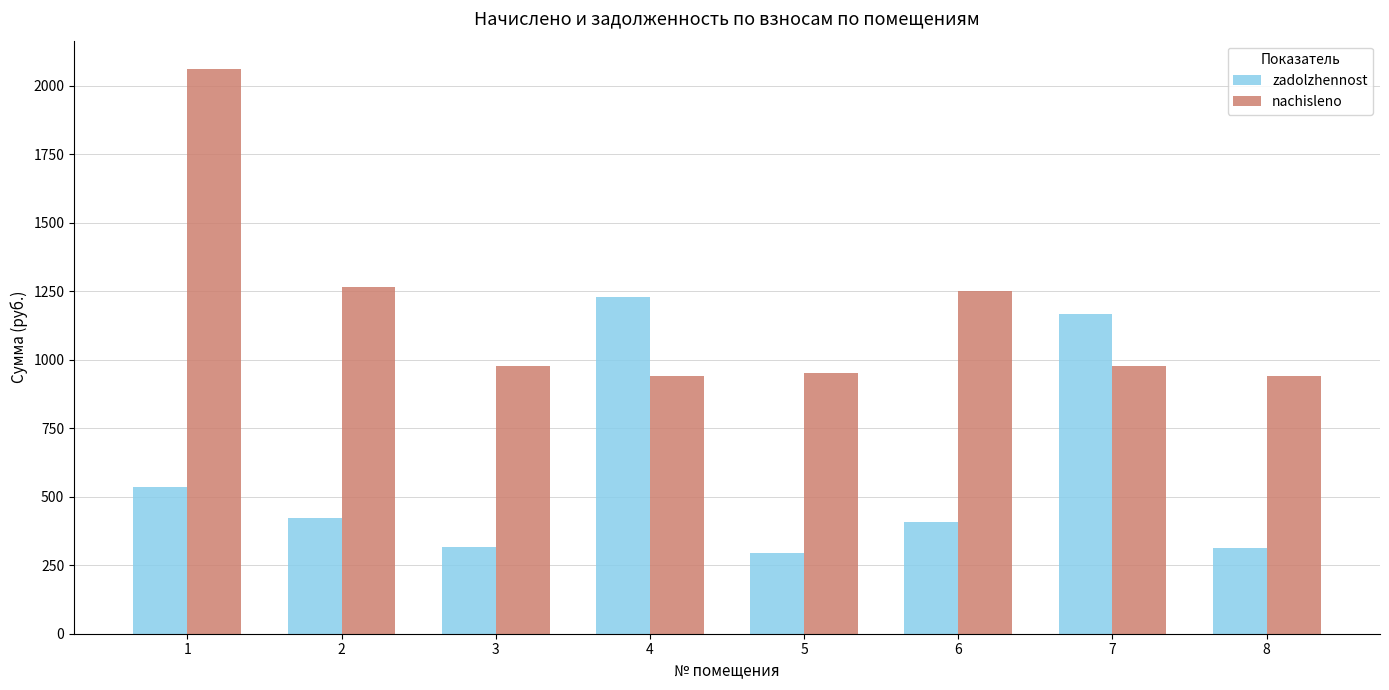

Rank the series at 4 from lowest to highest value.

nachisleno, zadolzhennost